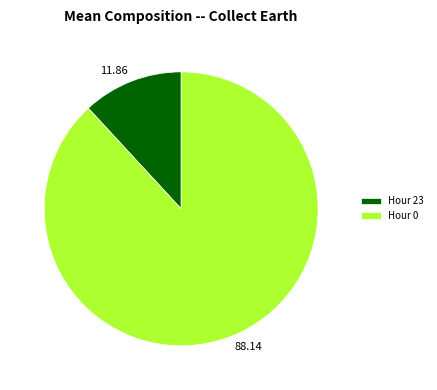

Approximately how many times larger is the value at 88.14 compared to 11.86?

7.4